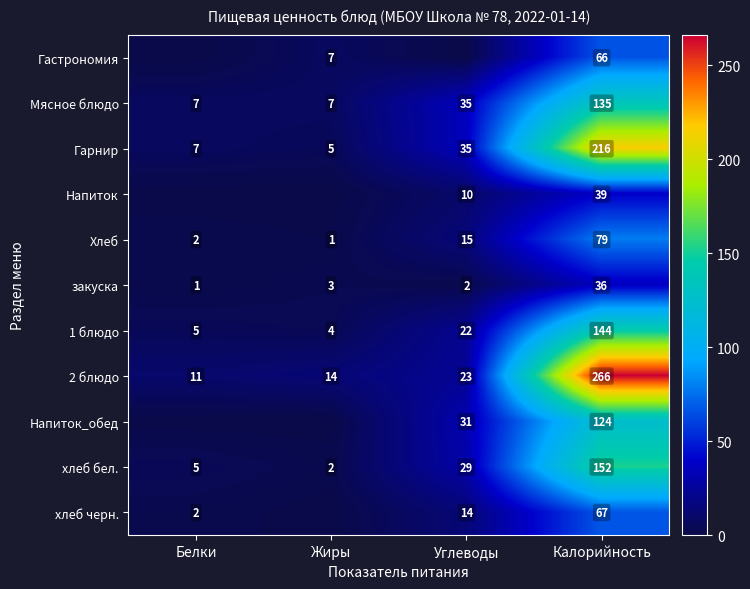

What is the spread (max minus min) of values at Калорийность?

230